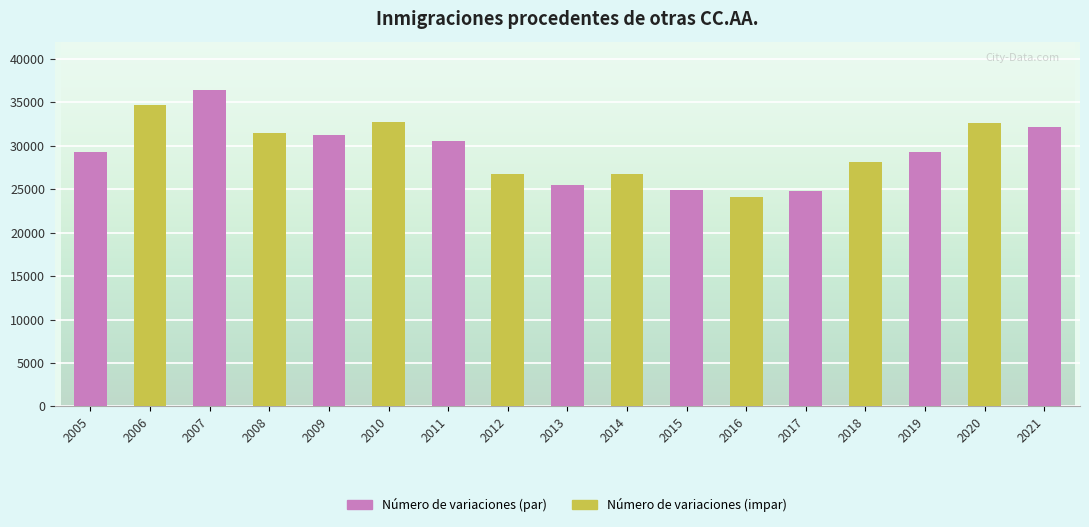

The chart shows a value of 32736 at 2010. True or false?

True